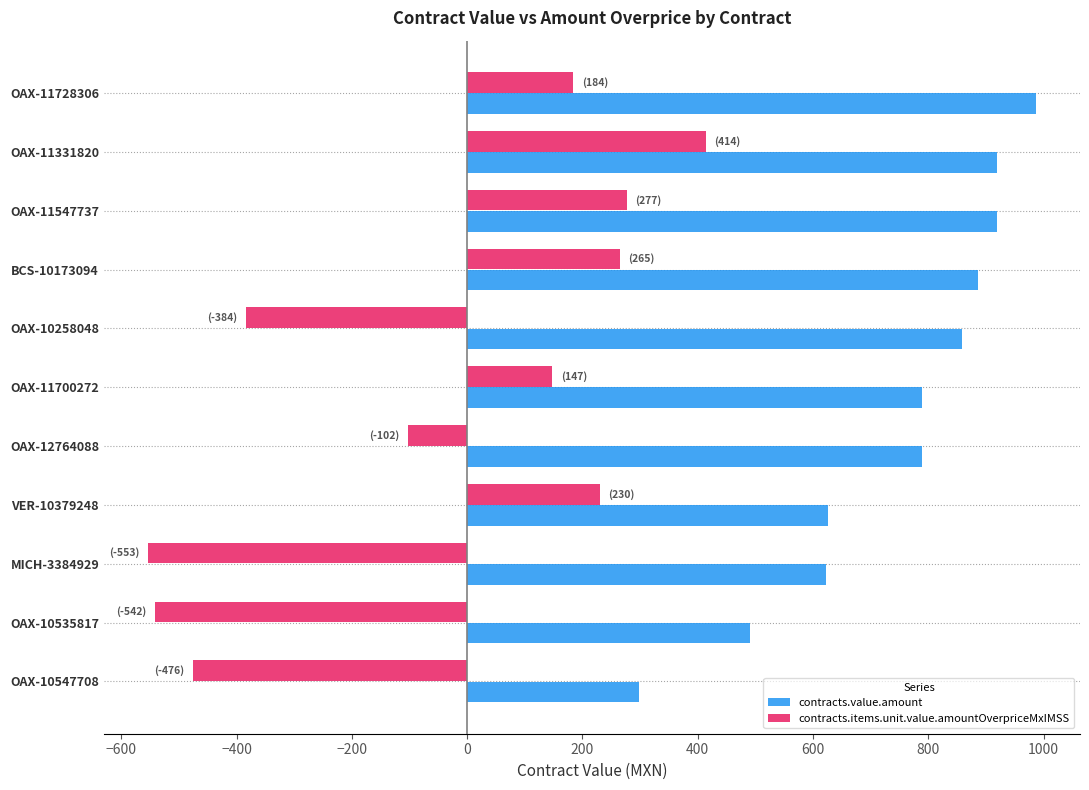

Which series has the largest total across all categories?

contracts.value.amount